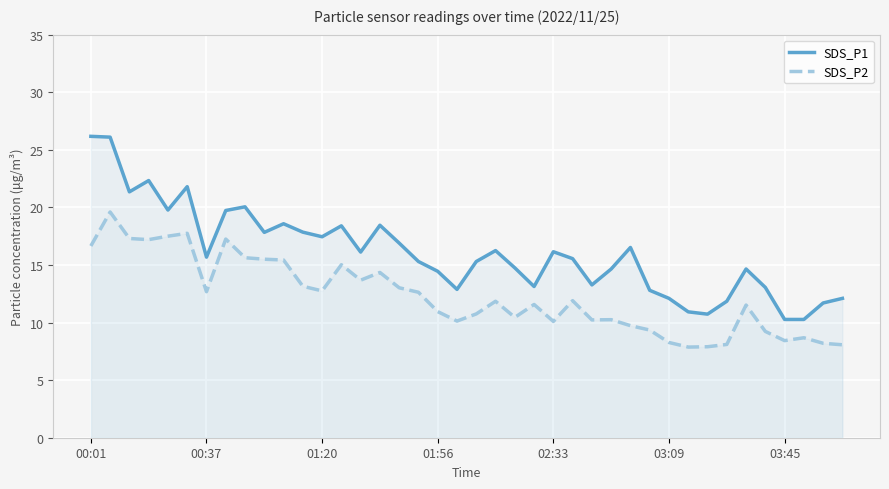

Rank the series by their average value, from lowest to highest.

SDS_P2, SDS_P1